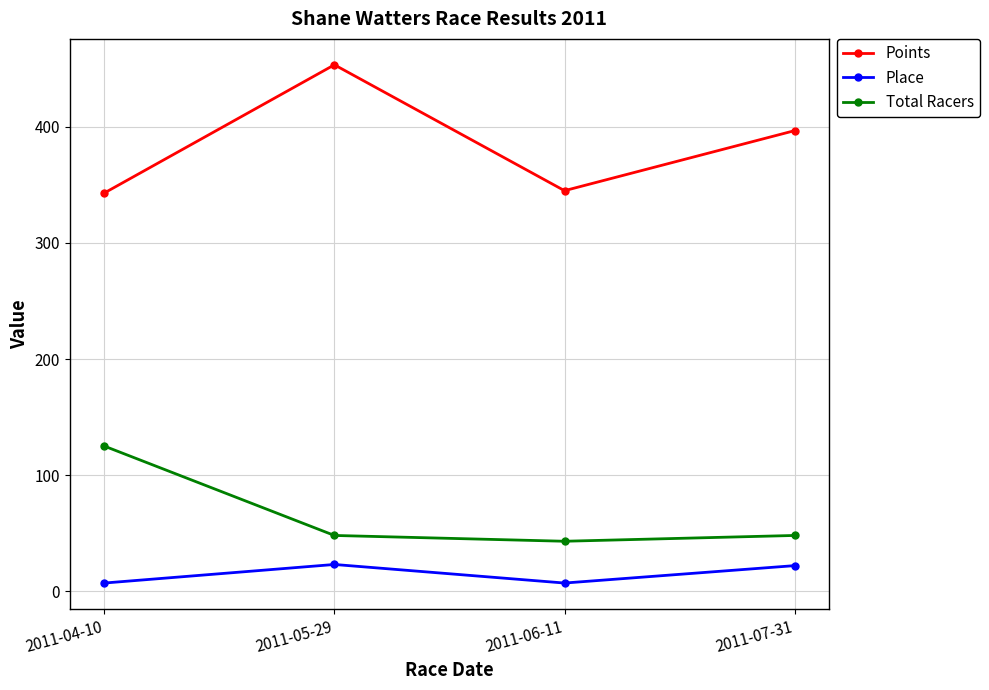

Rank the series at 2011-05-29 from lowest to highest value.

Place, Total Racers, Points